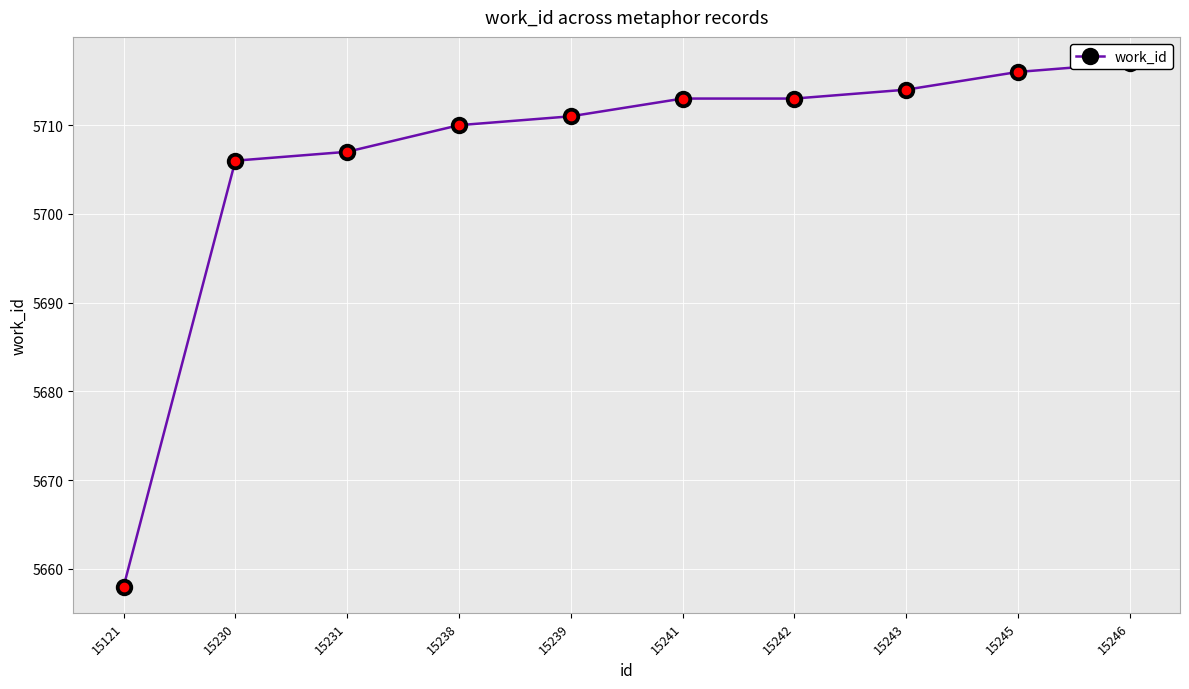

What is the ratio of the value at 15121 to the value at 15241?

1.0